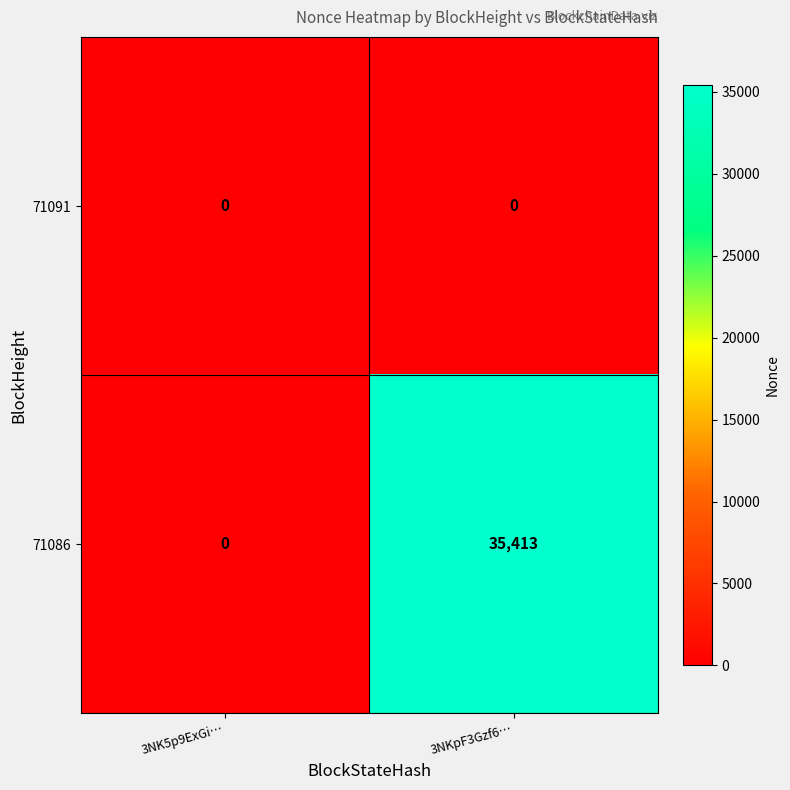

The value of 71091 at 3NKpF3Gzf6… is 0. True or false?

True